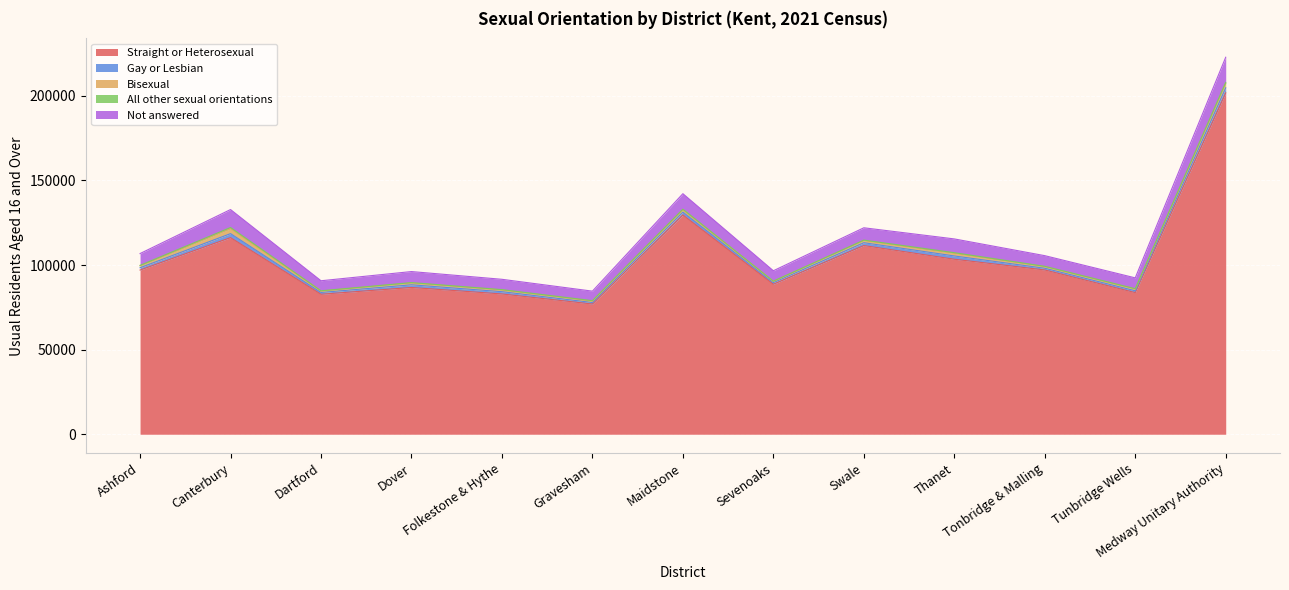

True or false: Gay or Lesbian has more than 0 points higher than both neighbors.

True